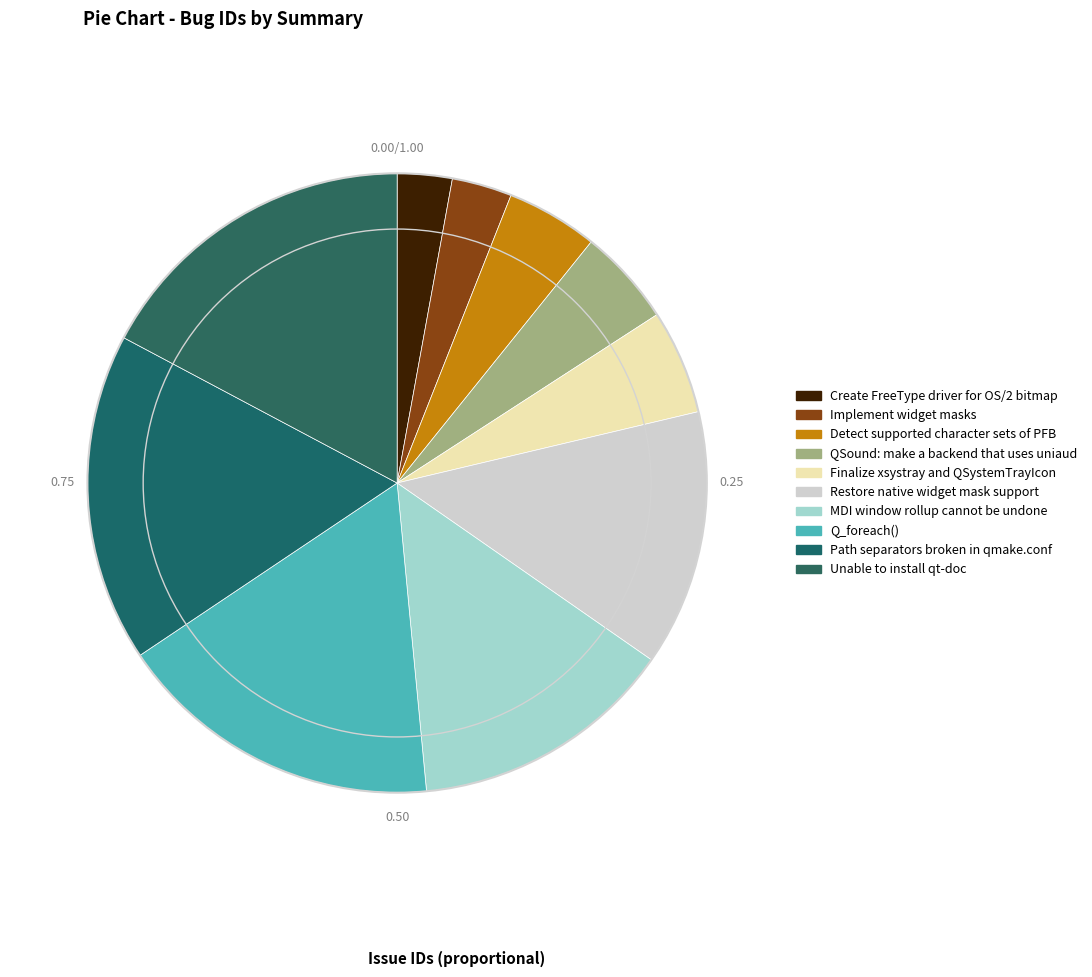

The Restore native widget mask support slice represents 1% of the pie. True or false?

False